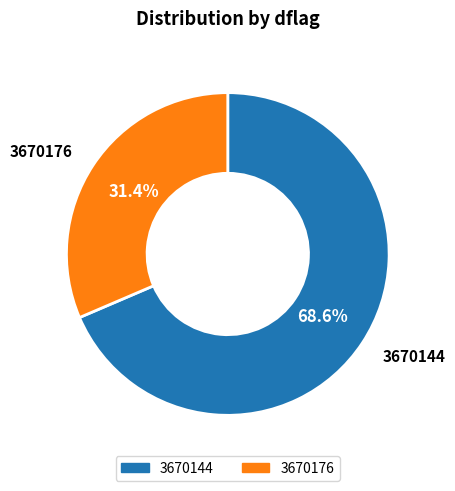

Does any single category account for the majority?

Yes